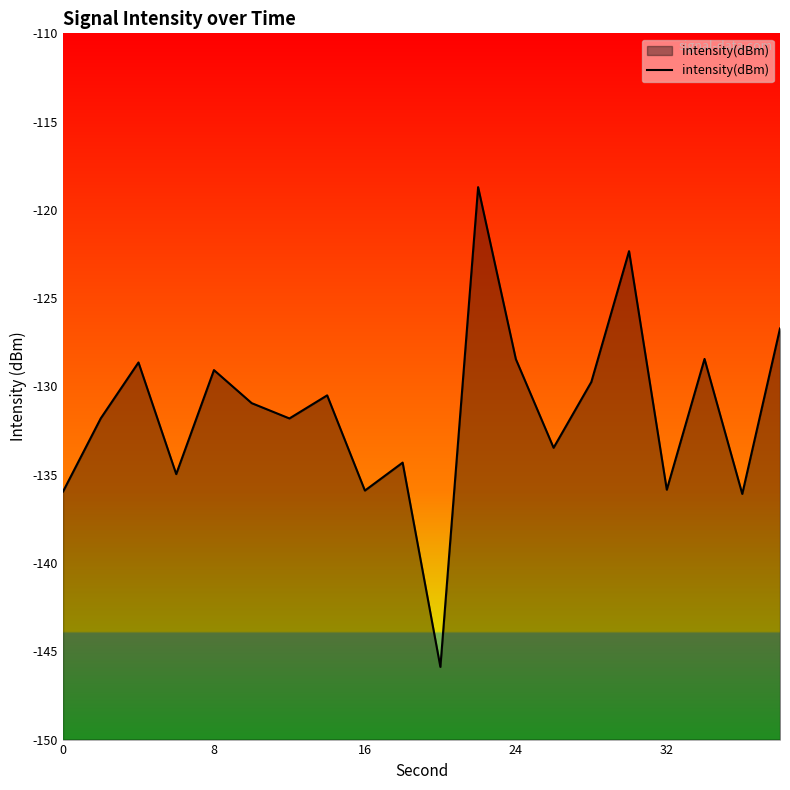

What is the minimum value shown in the chart?

-145.9